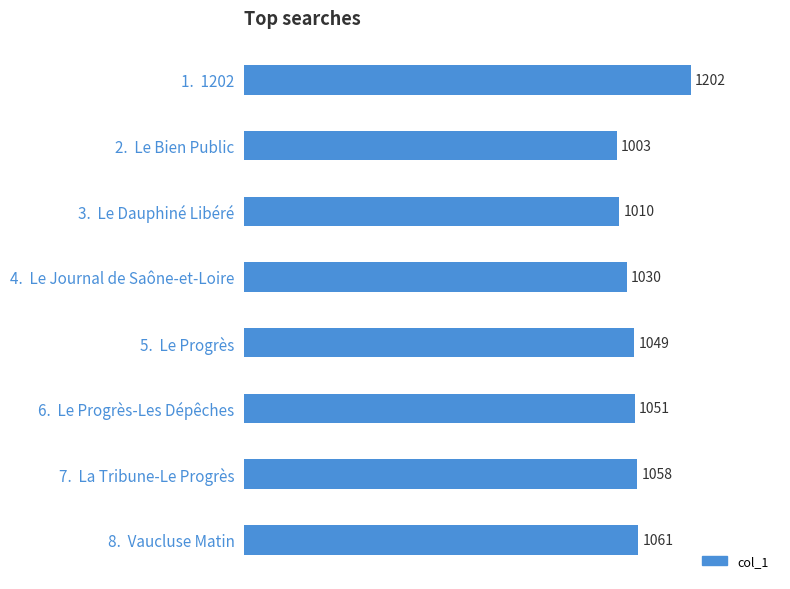

How many bars are there in total?

8